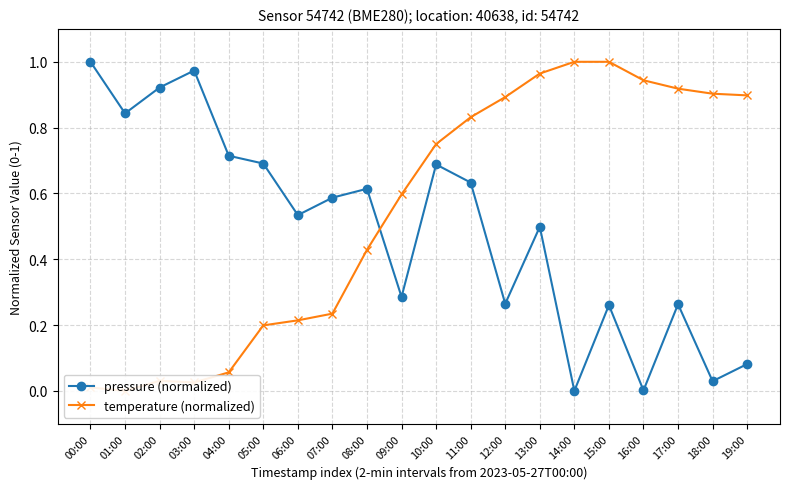

True or false: pressure (normalized) has more than 0 points higher than both neighbors.

True